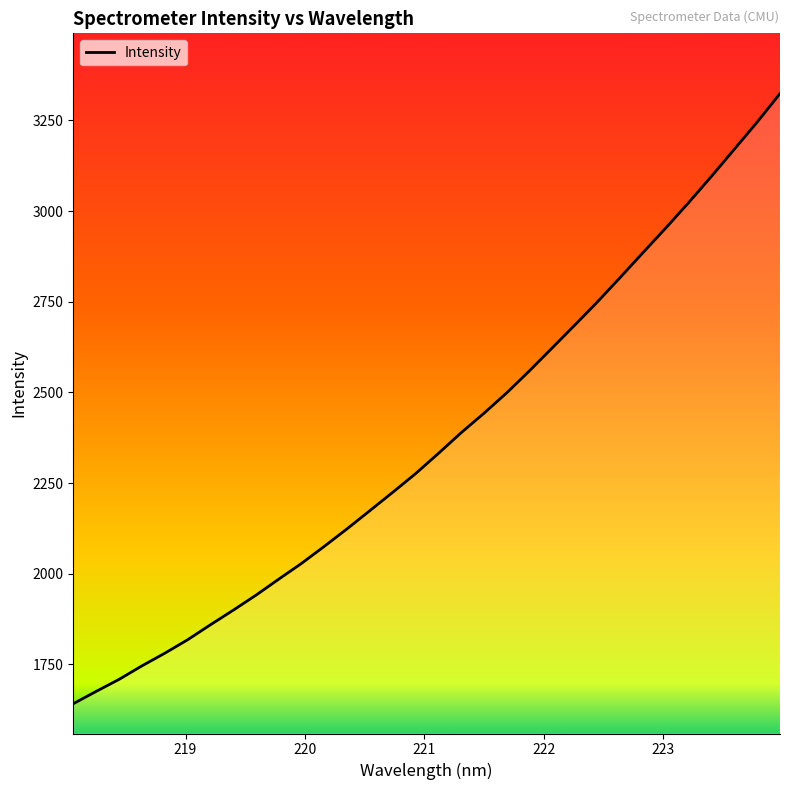

What is the greatest value displayed?

3324.1